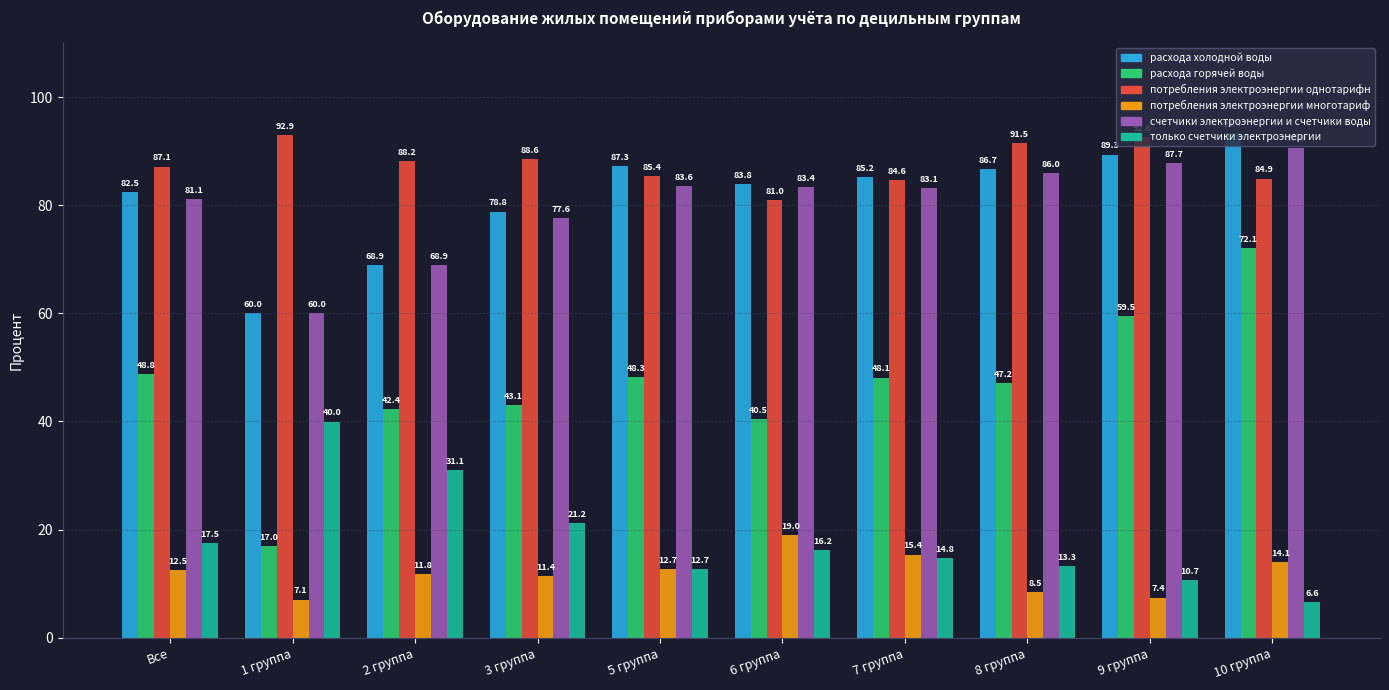

Reading left to right, what are all the values shown in this chart?

расхода холодной воды: 82.5	60.0	68.9	78.8	87.3	83.8	85.2	86.7	89.3	93.4
расхода горячей воды: 48.8	17.0	42.4	43.1	48.3	40.5	48.1	47.2	59.5	72.1
потребления электроэнергии однотарифн: 87.1	92.9	88.2	88.6	85.4	81.0	84.6	91.5	92.6	84.9
потребления электроэнергии многотариф: 12.5	7.1	11.8	11.4	12.7	19.0	15.4	8.5	7.4	14.1
счетчики электроэнергии и счетчики воды: 81.1	60.0	68.9	77.6	83.6	83.4	83.1	86.0	87.7	90.6
только счетчики электроэнергии: 17.5	40.0	31.1	21.2	12.7	16.2	14.8	13.3	10.7	6.6